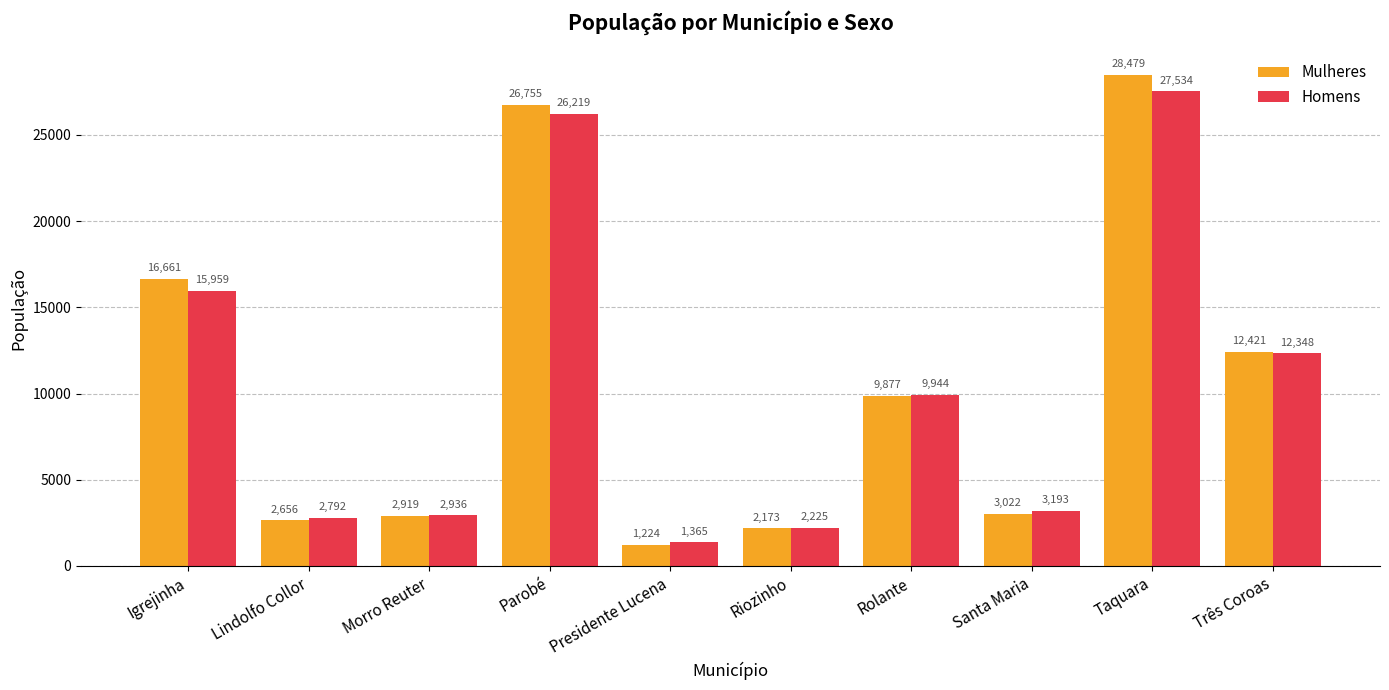

What are all the series names shown in the legend?

Mulheres, Homens